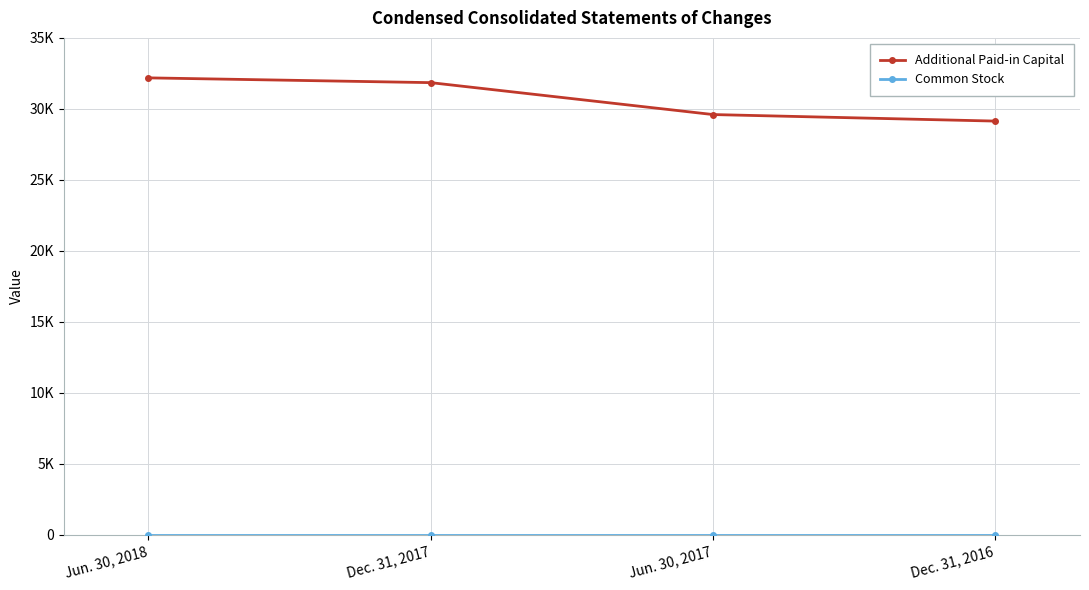

Is this an area chart (filled region under the line)?

No